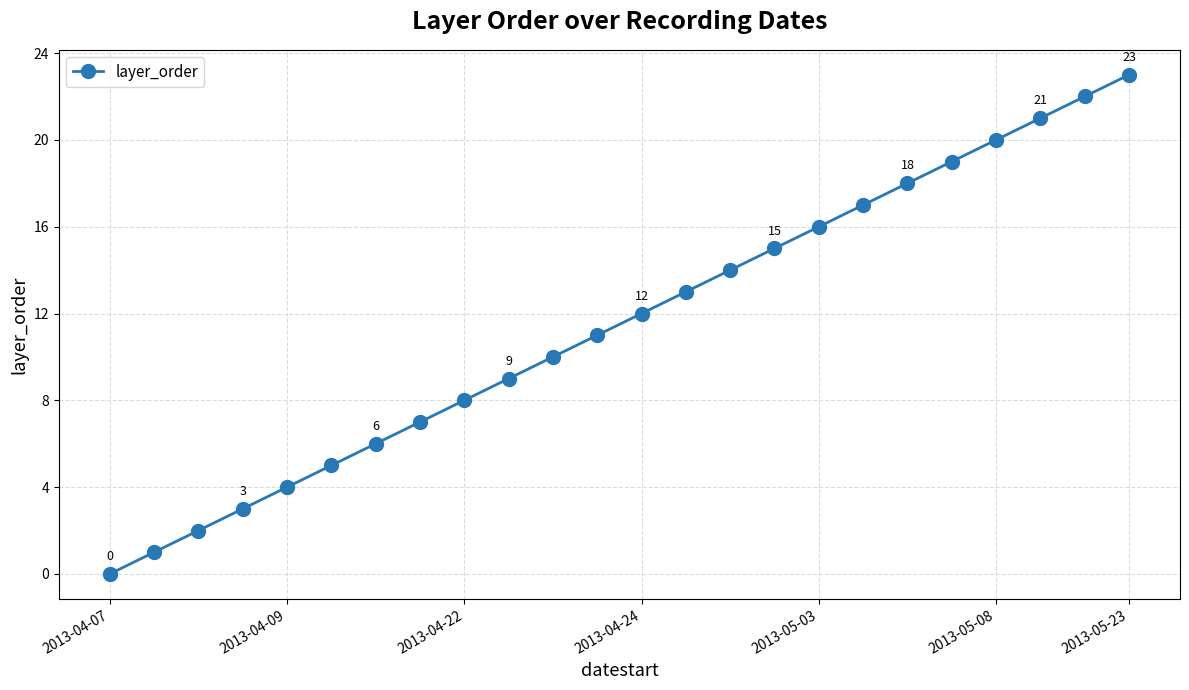

How many data points are less than 12?

12